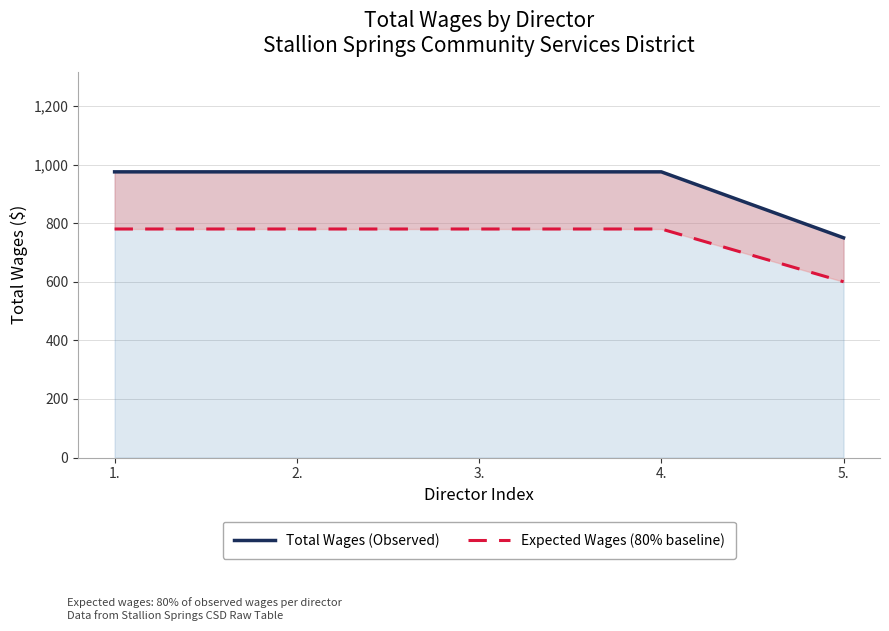

What is the sum of the Expected Wages (80% baseline) values at 4. and 2.?

1560